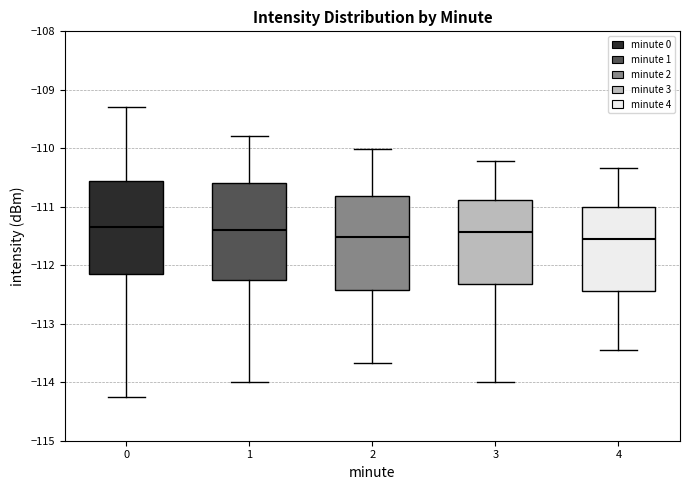

Reading left to right, transcribe this box plot: for each box, give where its median line is, the range the box spans, and where its two whiskers end, as read against the y-axis. The values are not printed on the chart, so give them approximately, as read against the axis.

0: median -111.3, box -112.2 to -110.6, whiskers -114.2 to -109.3
1: median -111.4, box -112.3 to -110.6, whiskers -114.0 to -109.8
2: median -111.5, box -112.4 to -110.8, whiskers -113.7 to -110.0
3: median -111.4, box -112.3 to -110.9, whiskers -114.0 to -110.2
4: median -111.6, box -112.4 to -111.0, whiskers -113.4 to -110.3